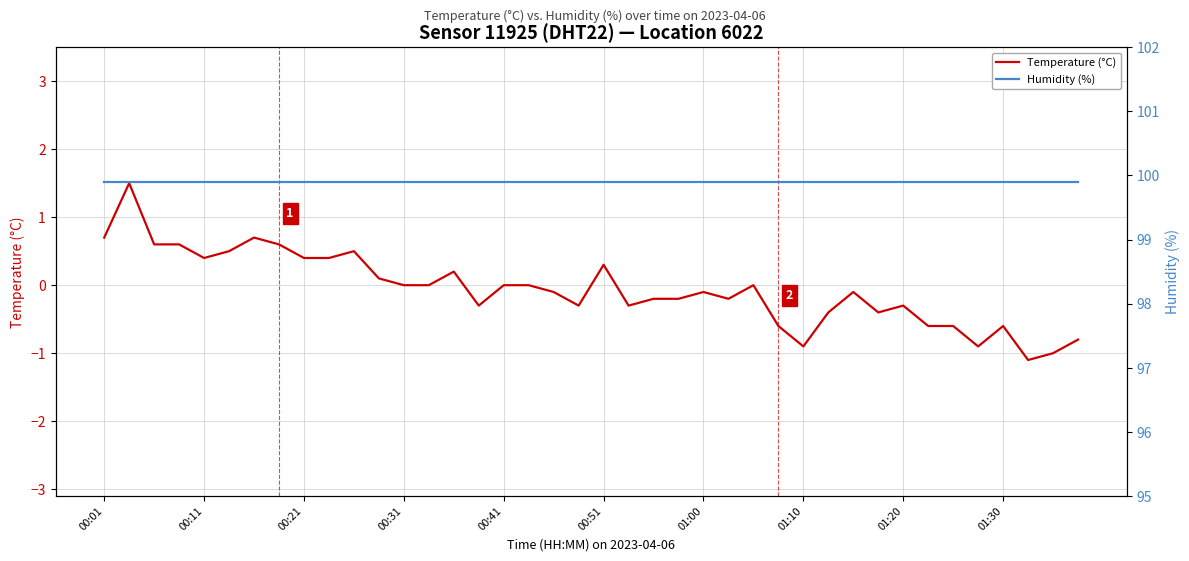

How many values in the Temperature (°C) series are below 0?

21